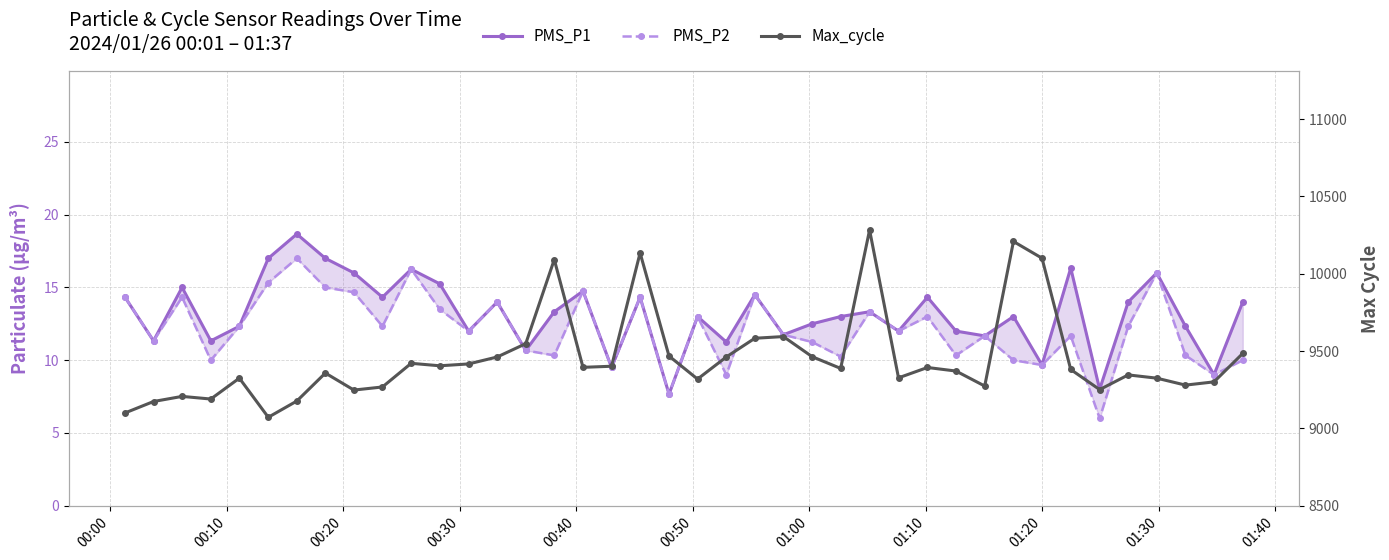

At which label does PMS_P2 first exceed 12?

00:00